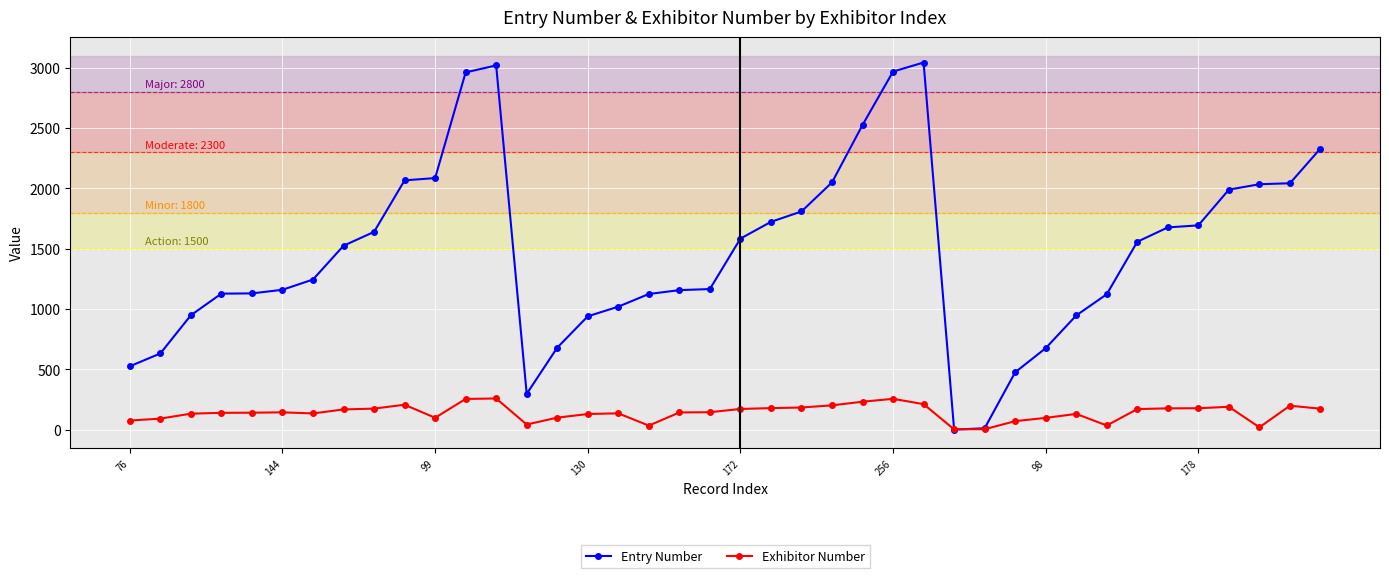

What is the maximum value for Entry Number?

3044